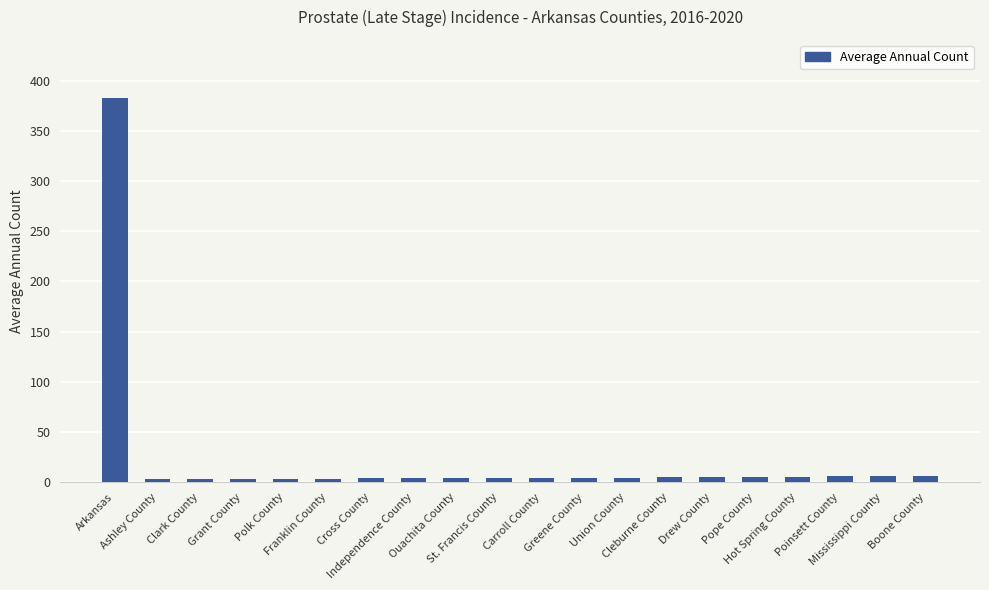

What is the sum of all values?

464